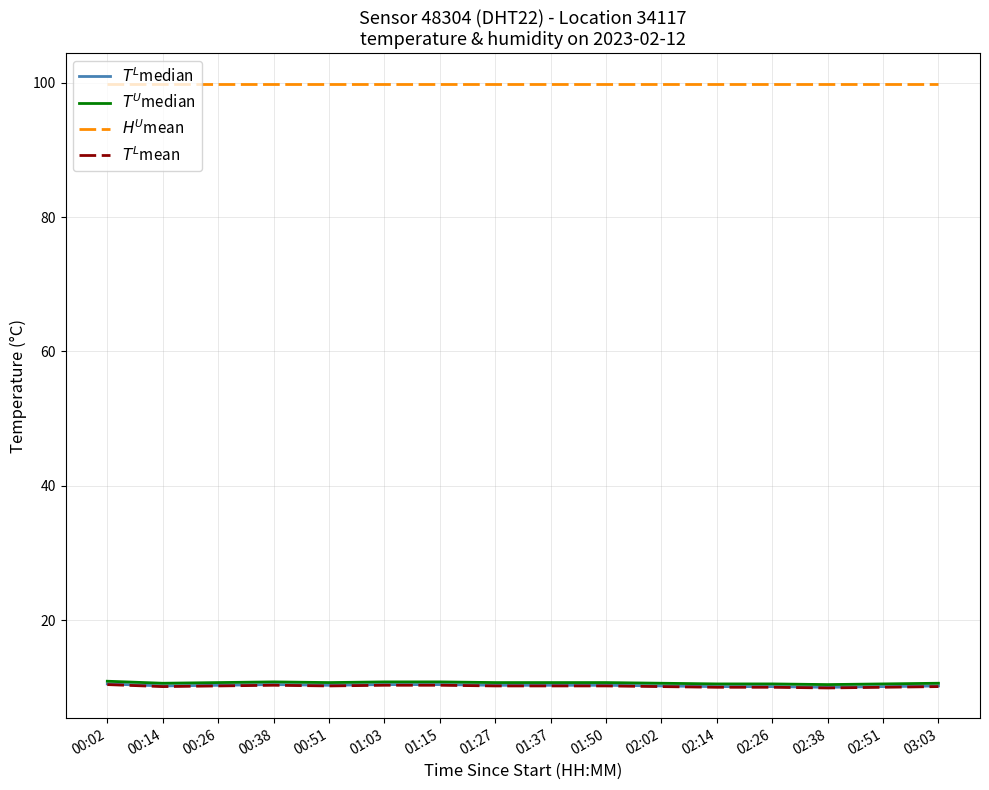

Between 01:03 and 01:50, which series saw the biggest shift?

$T^{L}$median